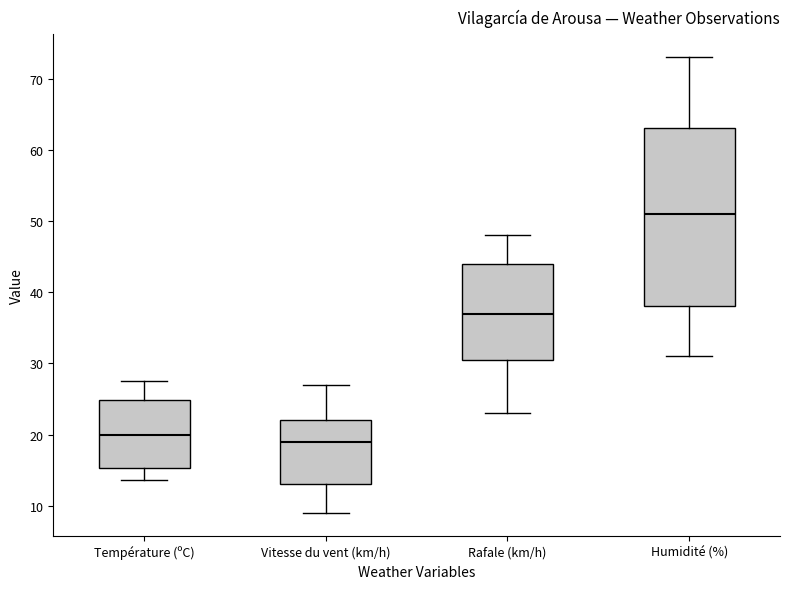

Reading left to right, transcribe this box plot: for each box, give where its median line is, the range the box spans, and where its two whiskers end, as read against the y-axis. The values are not printed on the chart, so give them approximately, as read against the axis.

Température (ºC): median 20, box 15 to 25, whiskers 14 to 28
Vitesse du vent (km/h): median 19, box 13 to 22, whiskers 9 to 27
Rafale (km/h): median 37, box 31 to 44, whiskers 23 to 48
Humidité (%): median 51, box 38 to 63, whiskers 31 to 73